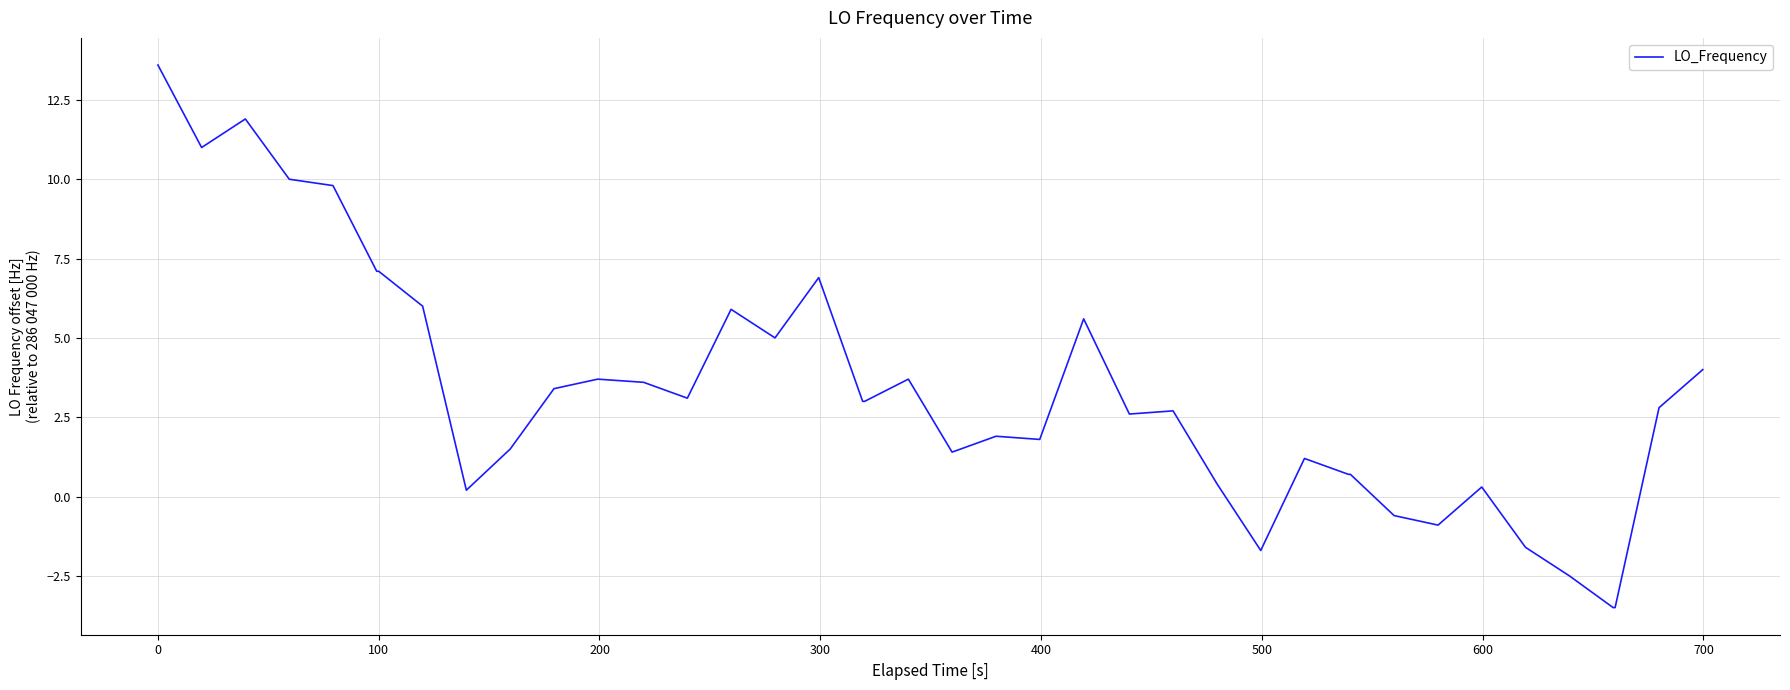

What is the difference between the maximum and minimum values?

17.1